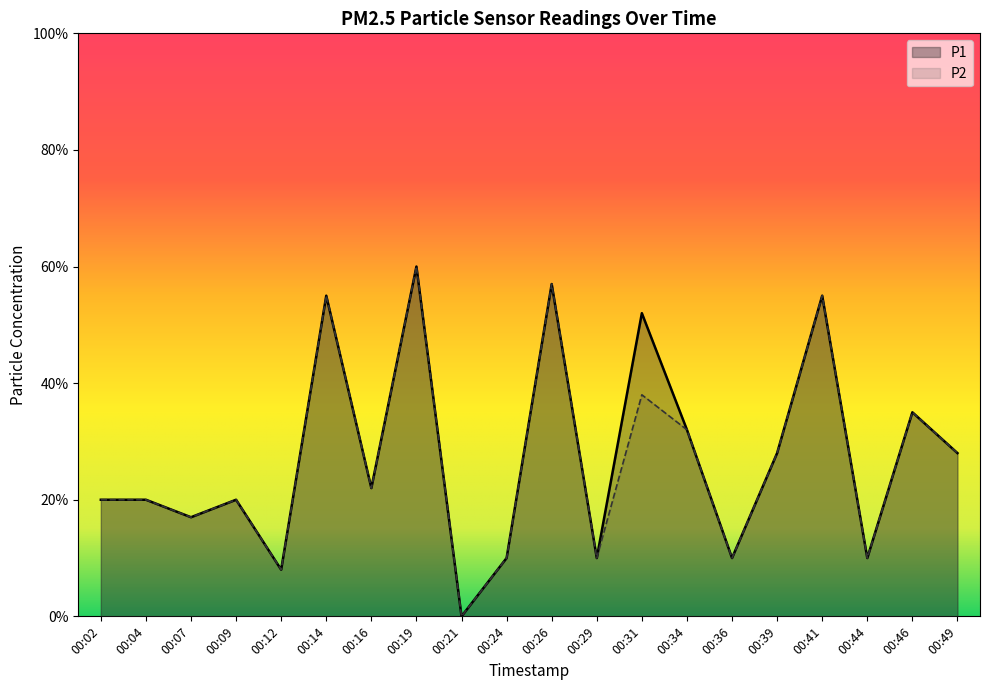

True or false: P2 has a value of 0.5 at 00:31.

False